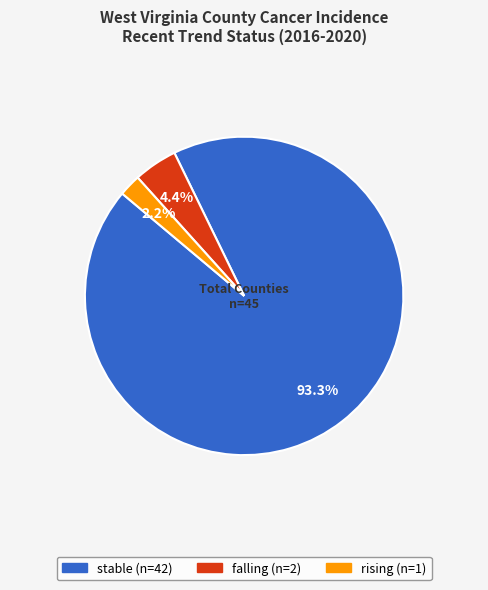

To the nearest percent, what is the difference between the largest and smallest slice percentages?

91%